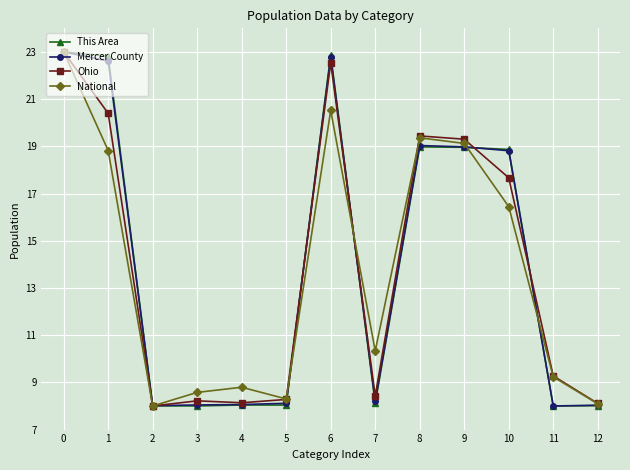

What is the value of the Mercer County point at the 7th from the left?

22.8